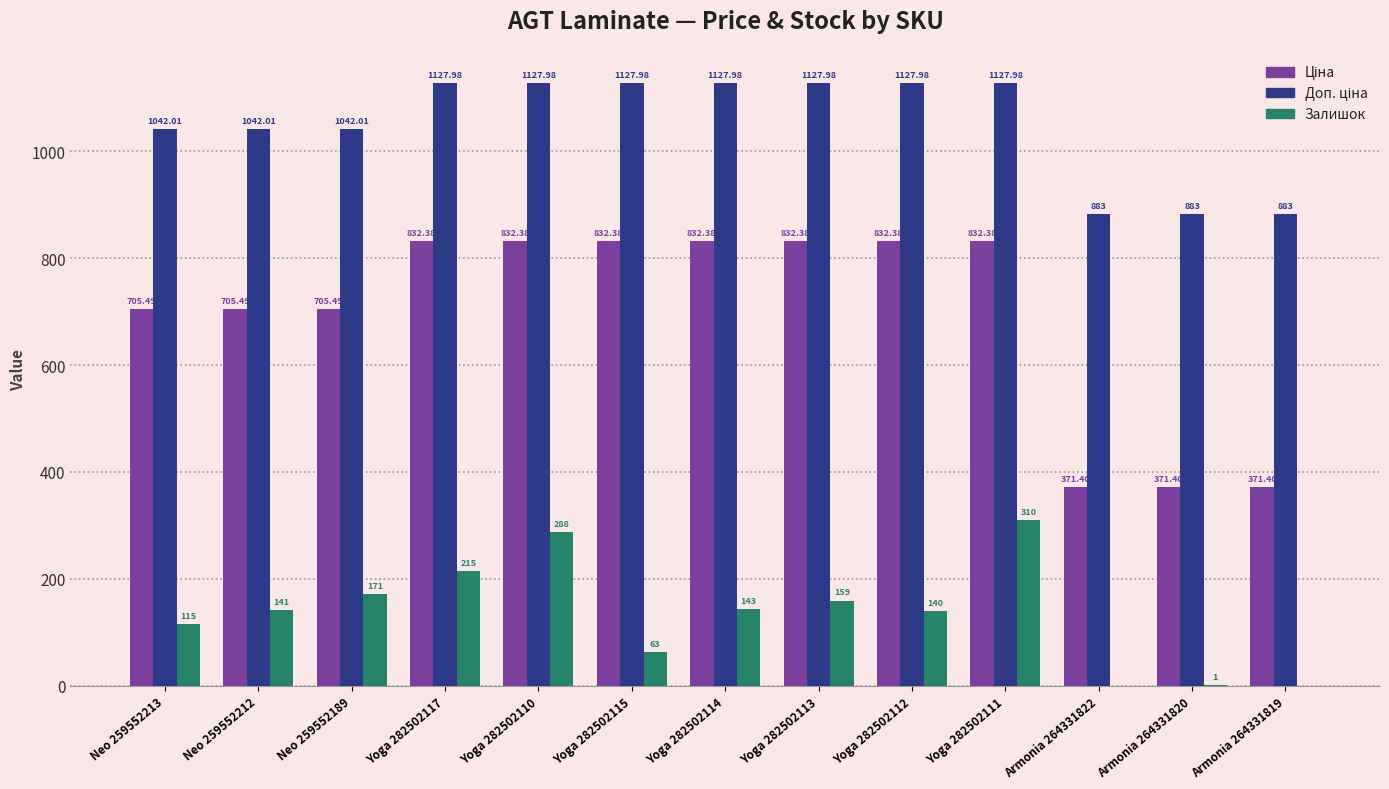

What is the total value across all series at Armonia 264331819?

1254.4